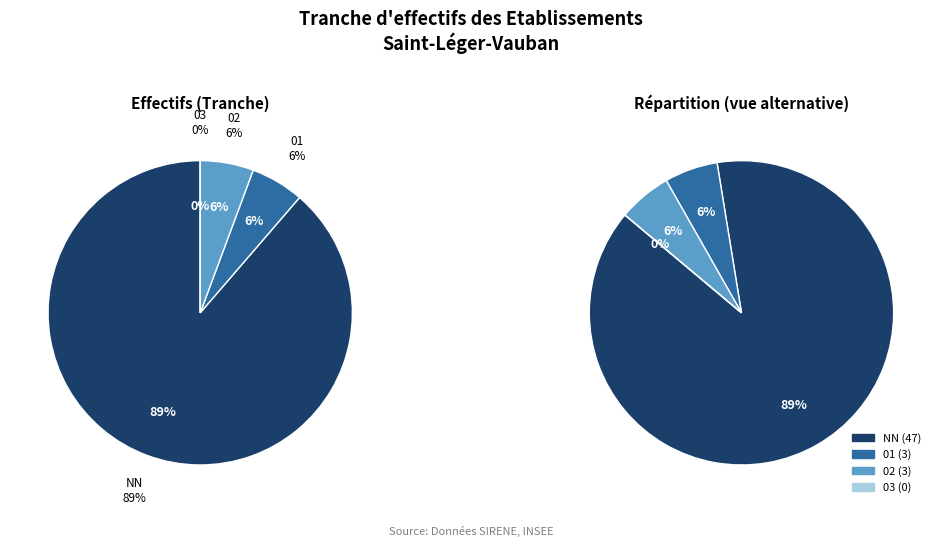

Count the number of slices in the pie.

8